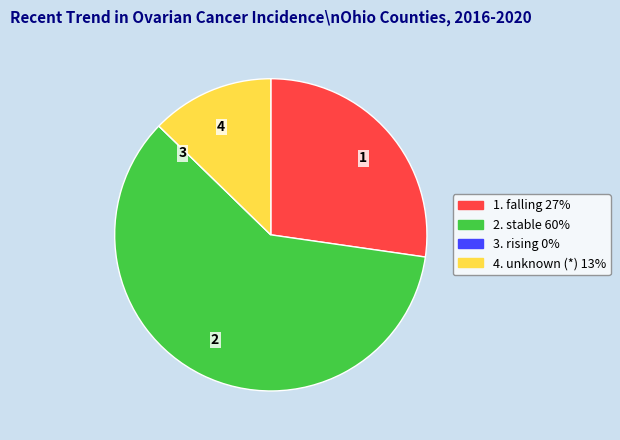

Do 1 and 2 together represent more than half of the pie?

Yes